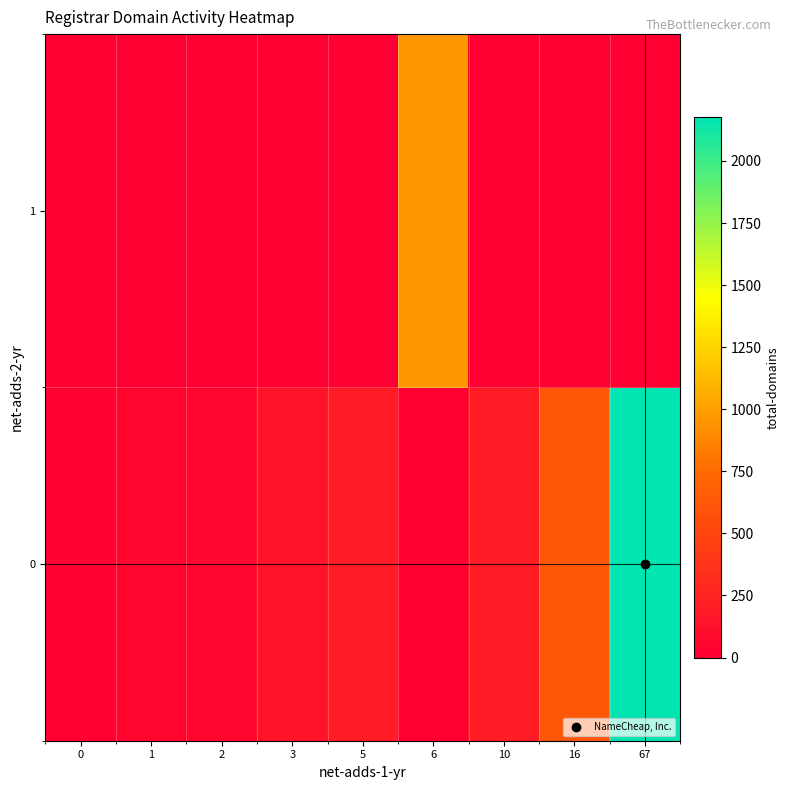

What is the difference between the highest and lowest values at 3?

140